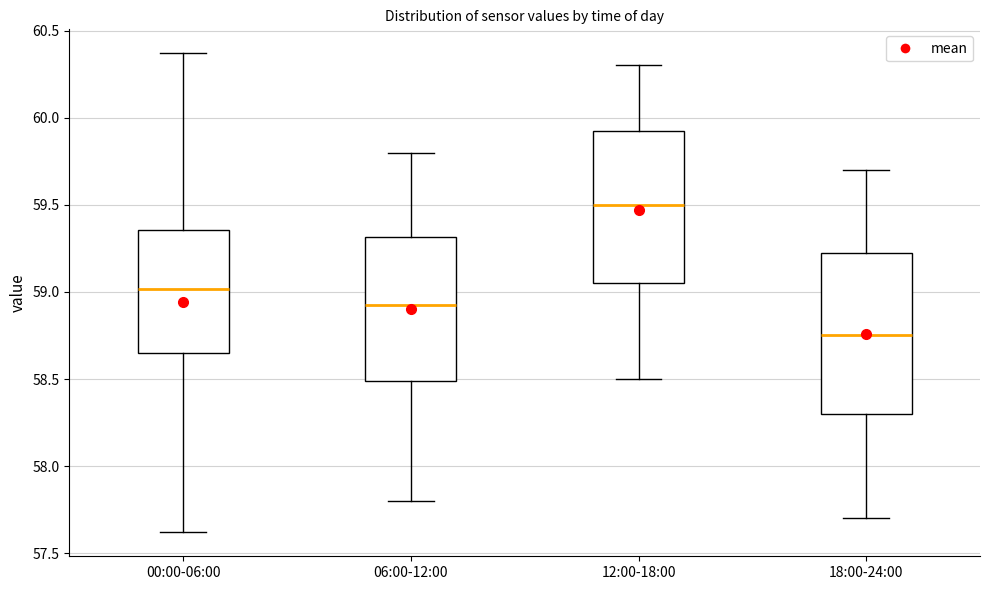

Where does the median line of the box for 12:00-18:00 sit on the y-axis? The values are not printed on the chart, so give them approximately, as read against the axis.

59.50